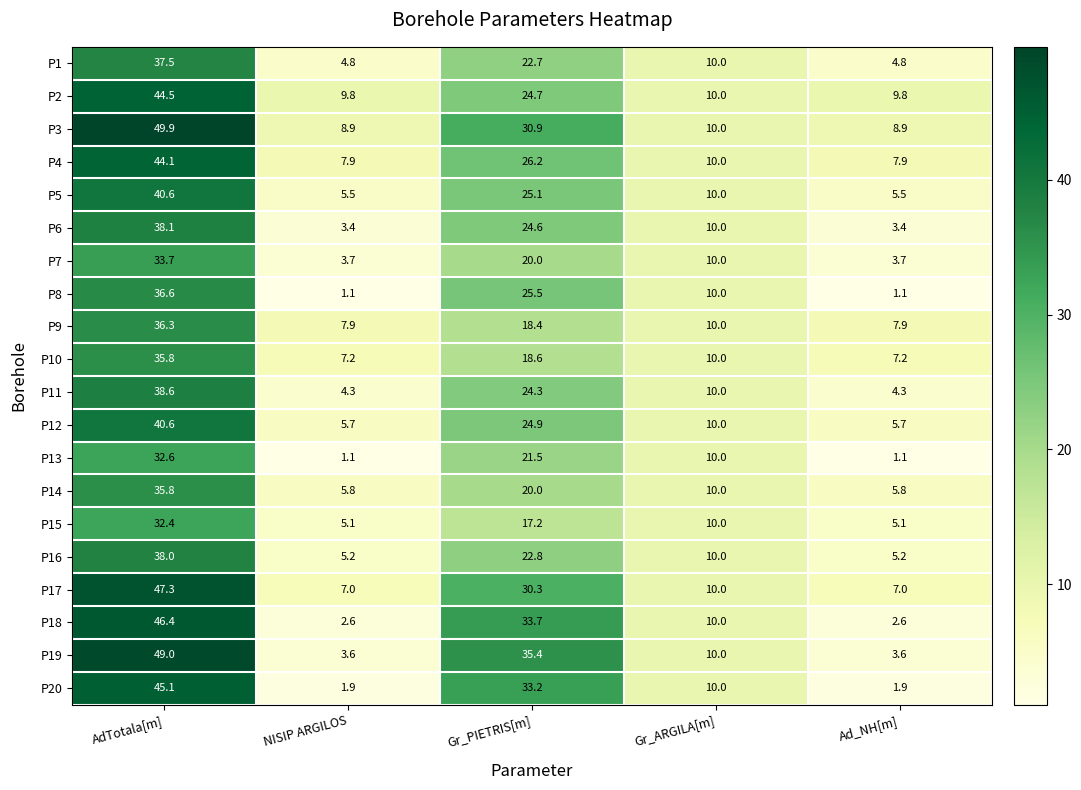

What is the spread (max minus min) of values at Ad_NH[m]?

8.7